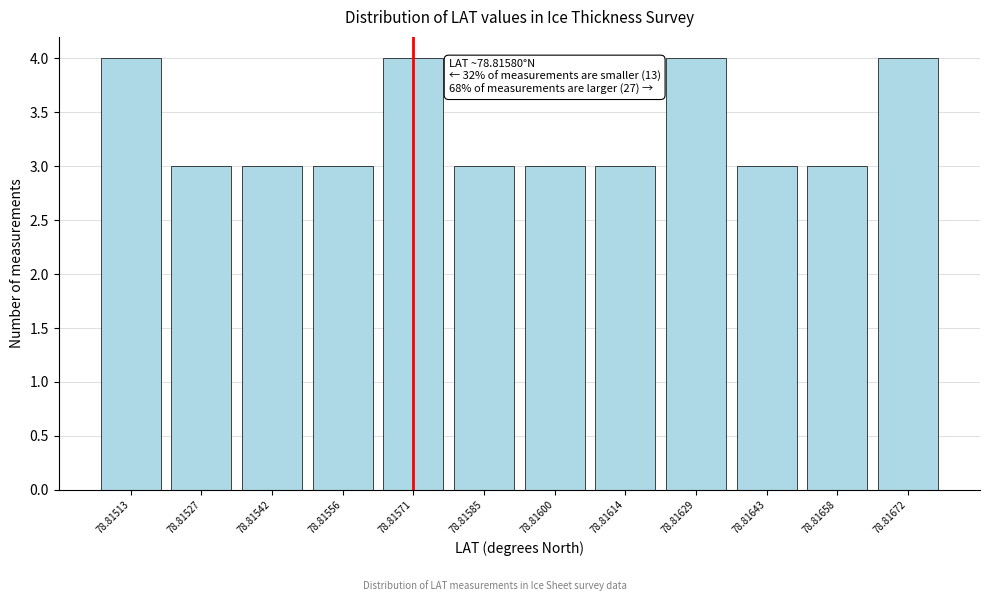

Reading left to right, extract all data points from this chart.

4	3	3	3	4	3	3	3	4	3	3	4